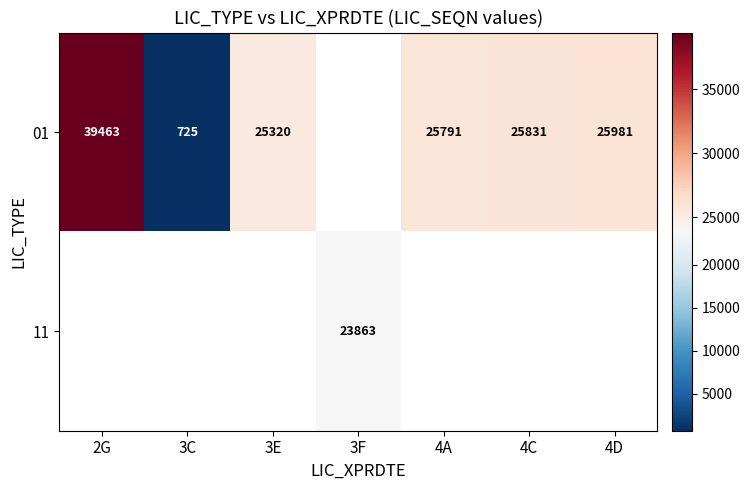

The 01 series shows 39463 at 2G. True or false?

True